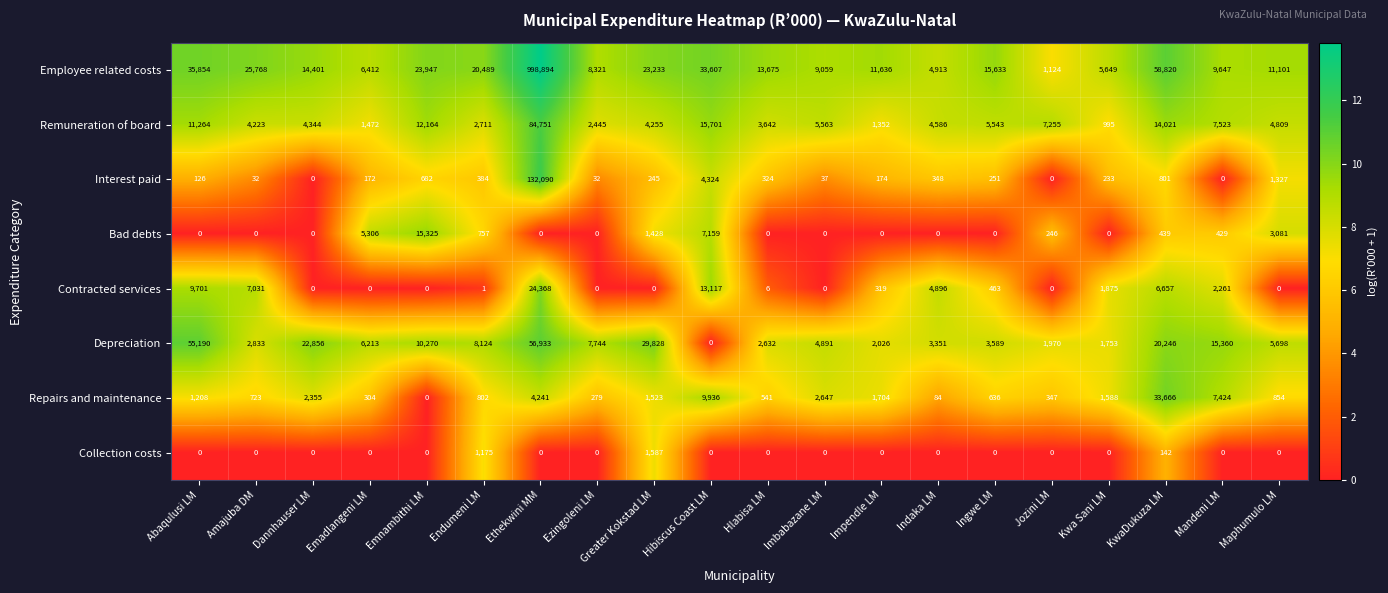

What is the maximum value shown in the chart?

998894